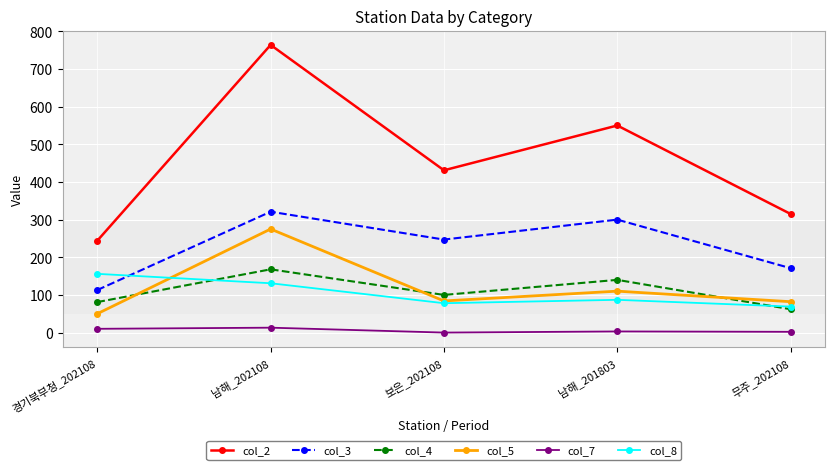

Which series has the widest spread of values?

col_2